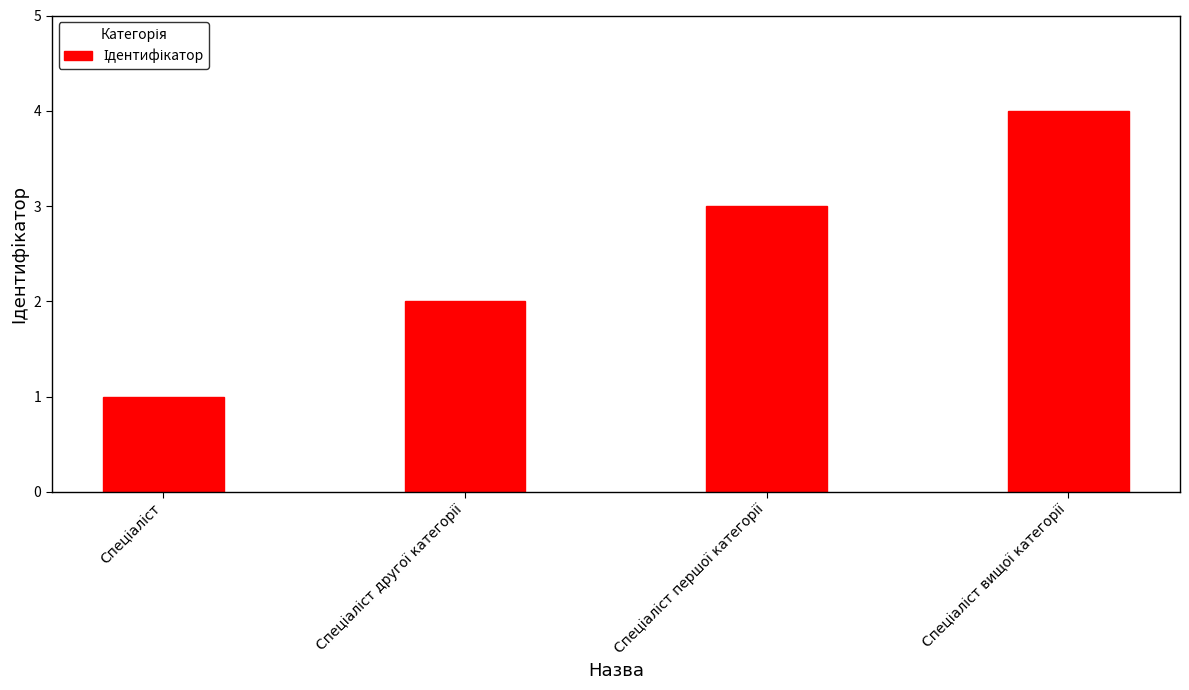

What is the sum of all values?

10